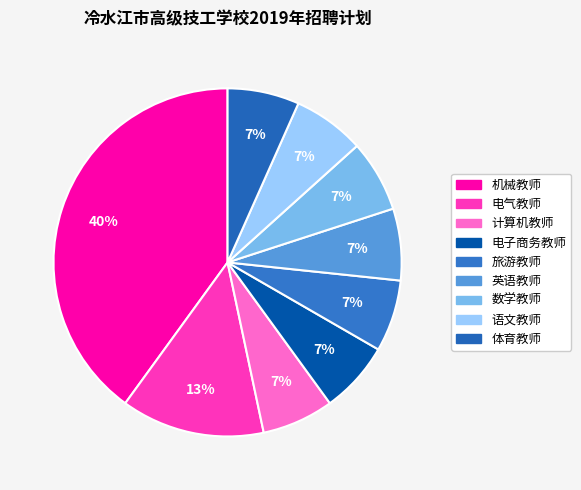

Does any single category account for the majority?

No